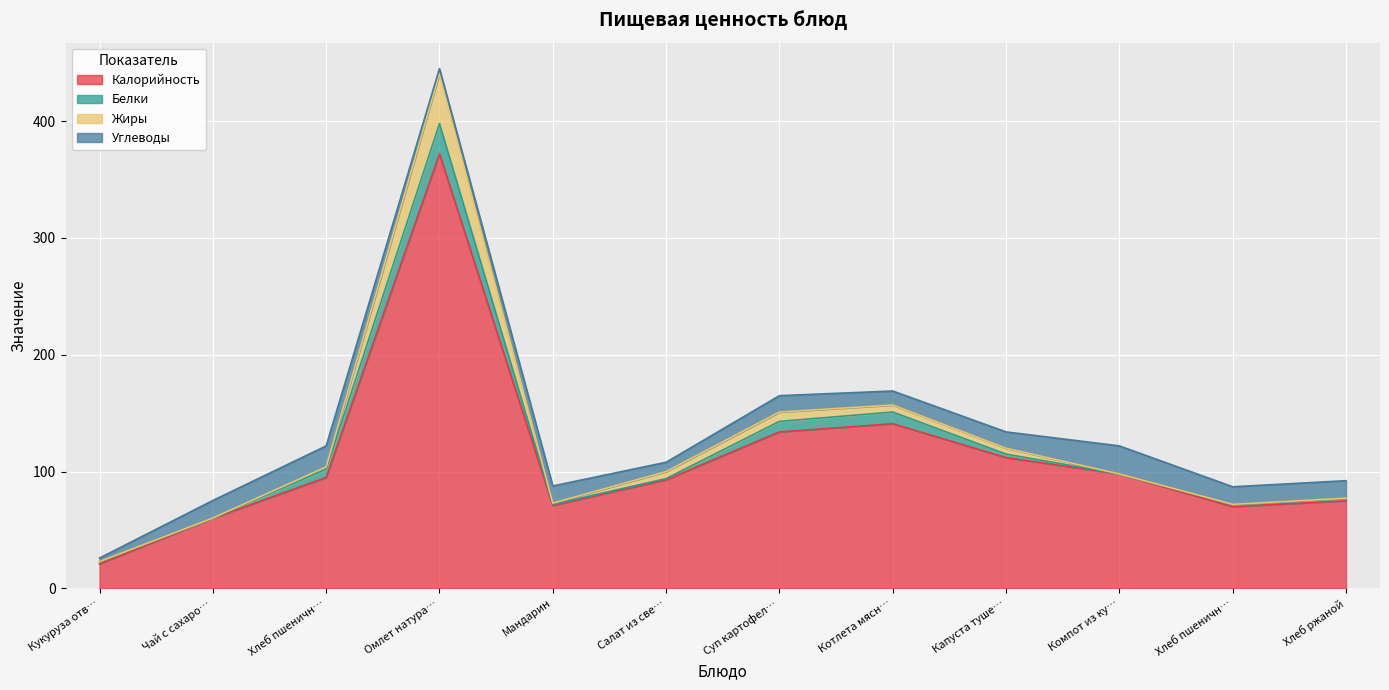

List the labels in order of Жиры value, smallest first.

Кукуруза отварная, Компот из кураги, Хлеб пшеничный (обед), Чай с сахаром, Хлеб ржаной, Мандарин, Хлеб пшеничный (завтрак), Капуста тушеная, Салат из свеклы, Котлета мясная, Суп картофельный, Омлет натуральный